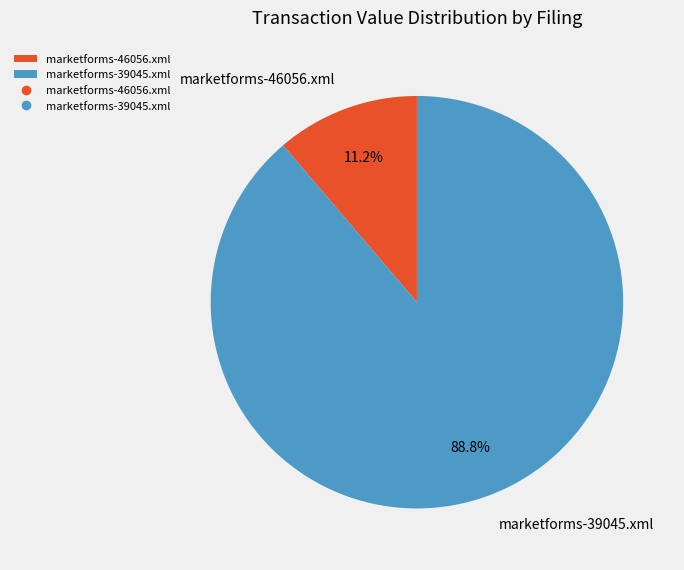

How much of the chart is everything except marketforms-39045.xml?

11.2%